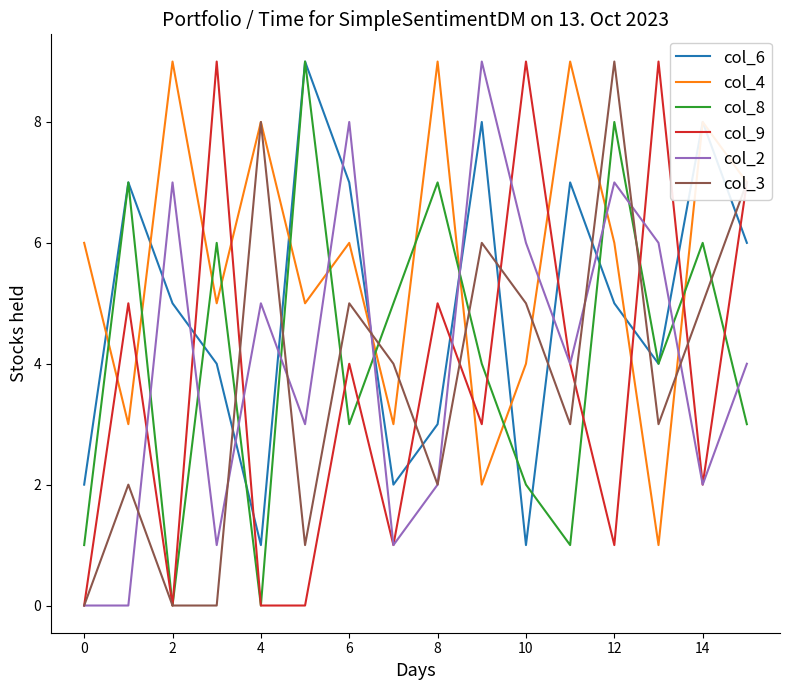

What is the greatest value displayed?

9